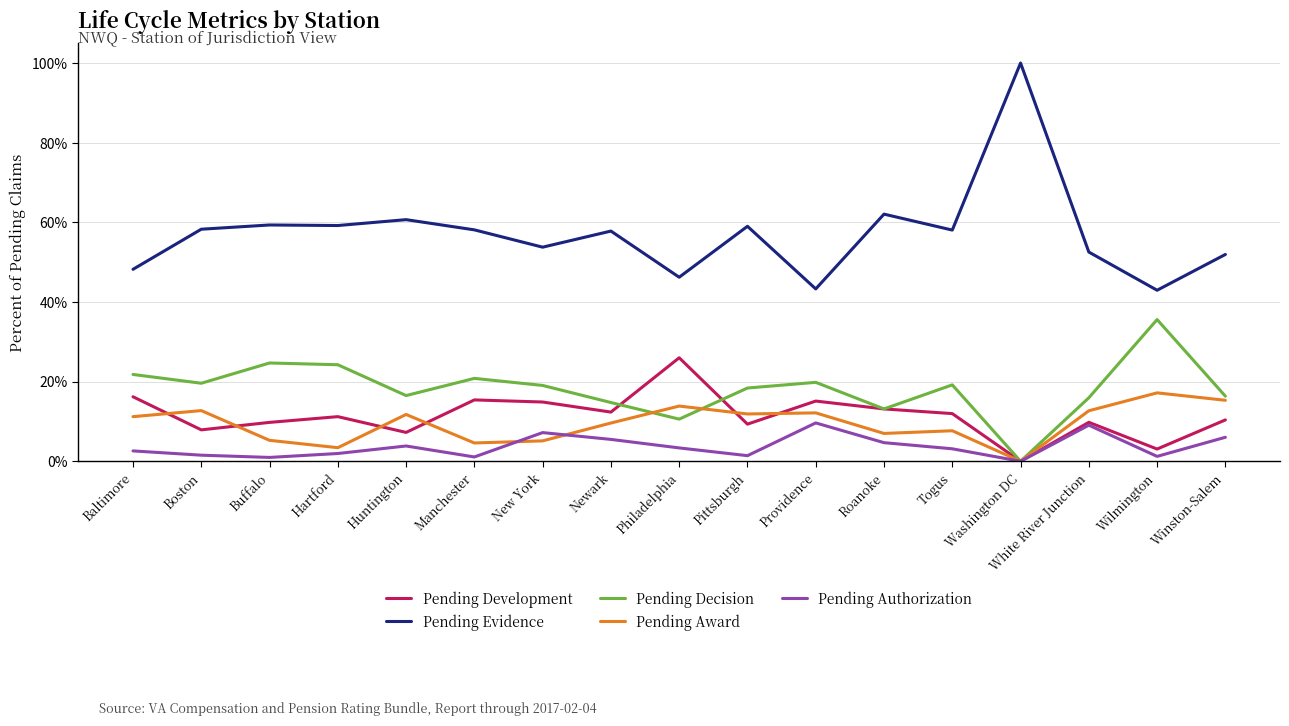

Does the chart have visible grid lines?

Yes